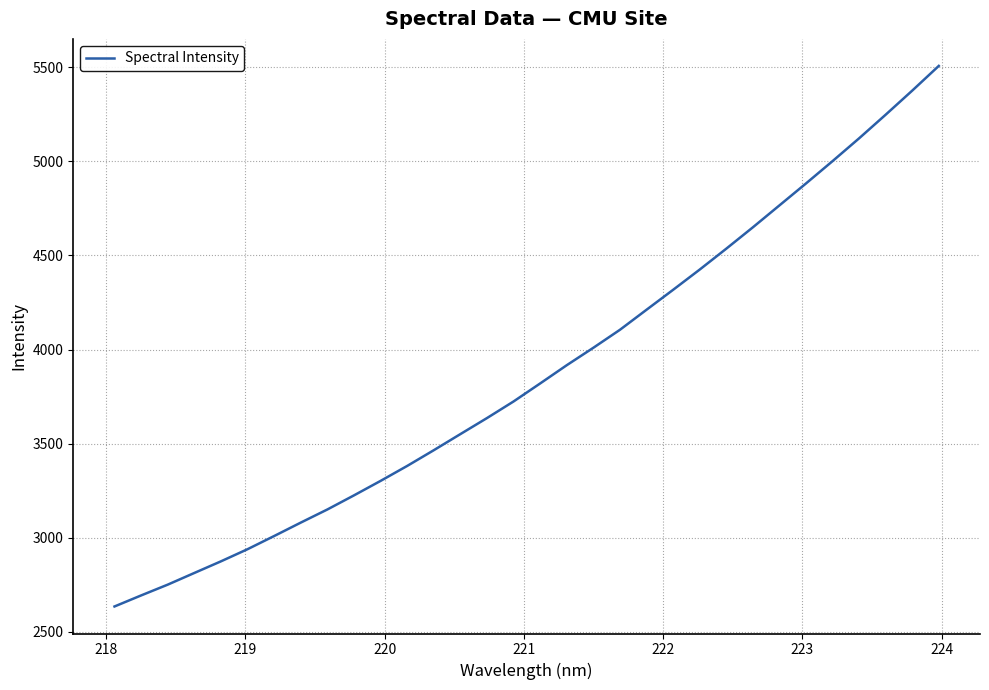

What is the smallest value displayed?

2635.1